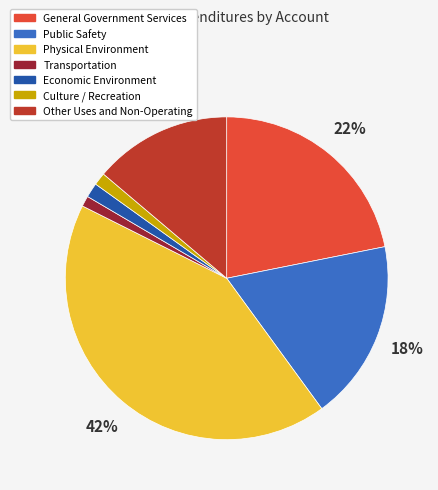

To the nearest percent, what portion does General Government Services represent?

22%